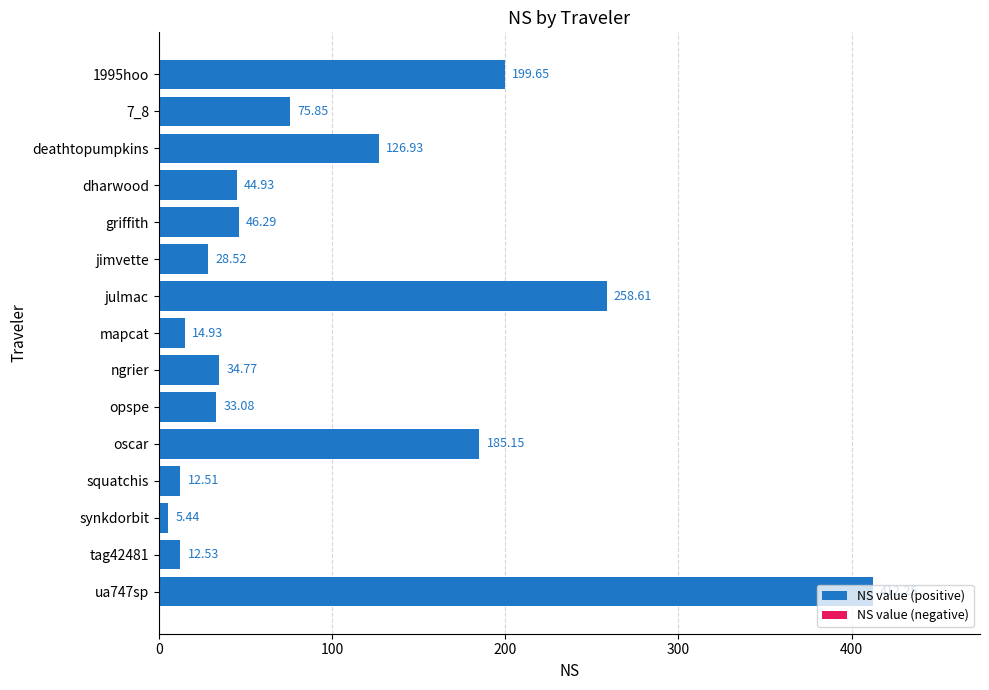

Which category has the lowest value across all series?

synkdorbit